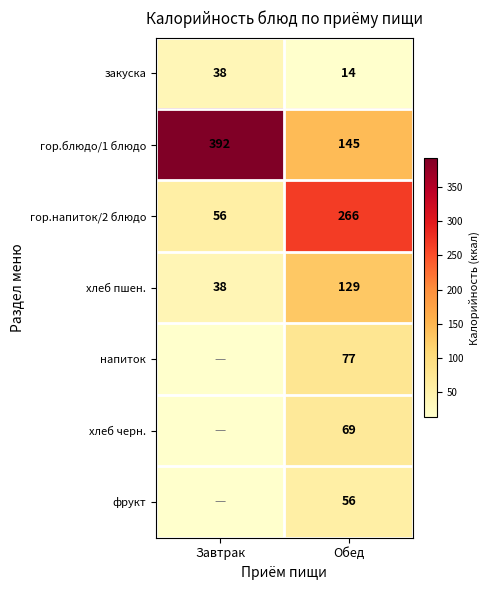

At which label is гор.блюдо/1 блюдо closest to 268?

Обед